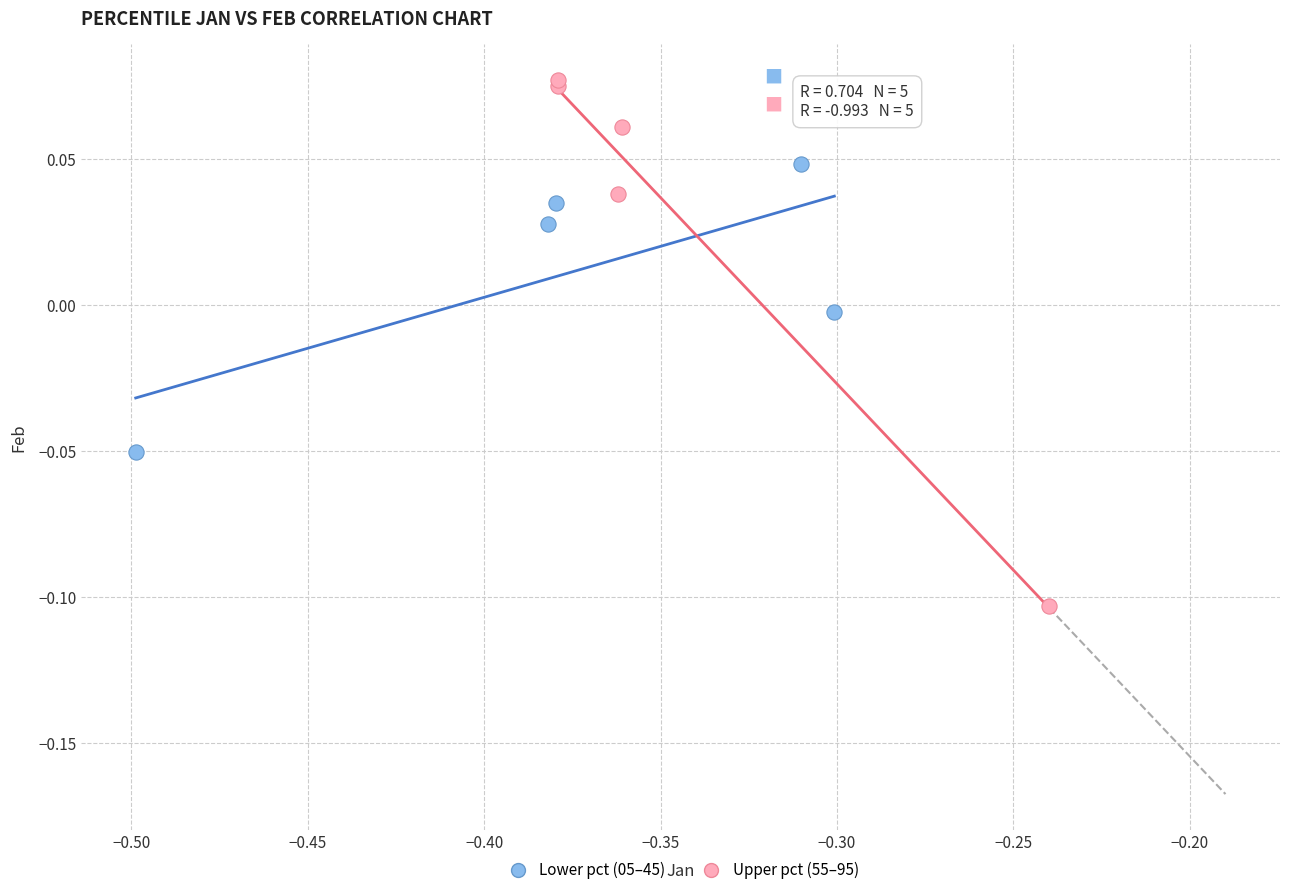

Which series contains the lowest Y value?

Upper pct (55–95)